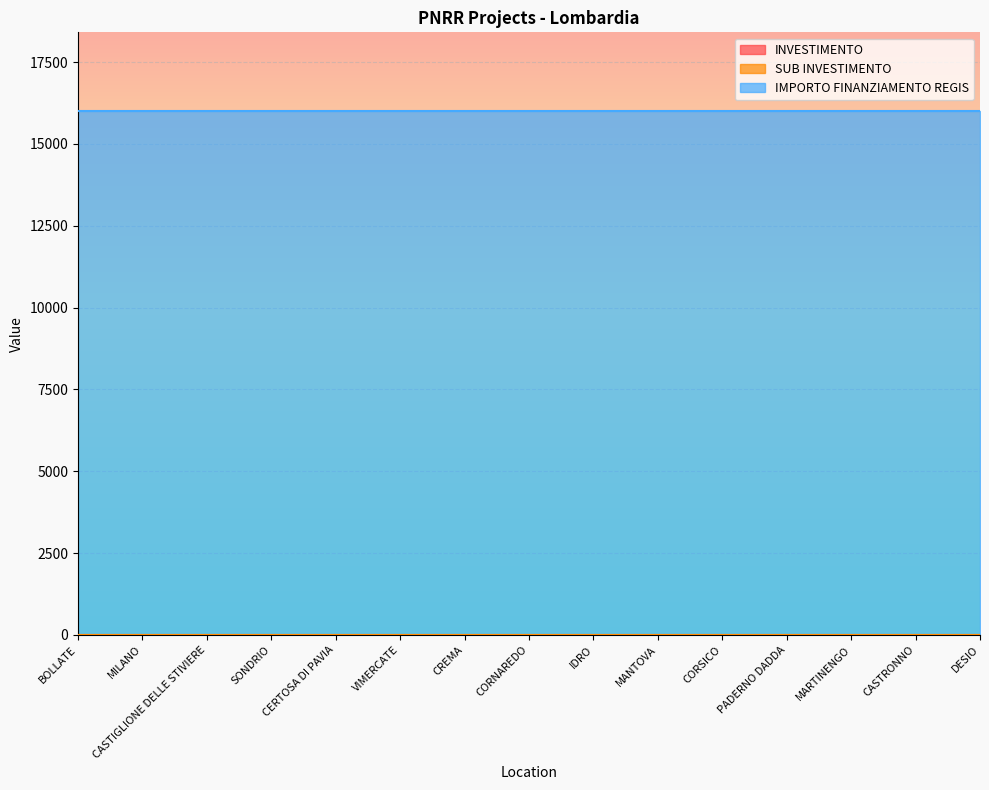

What are all the series names shown in the legend?

INVESTIMENTO, SUB INVESTIMENTO, IMPORTO FINANZIAMENTO REGIS